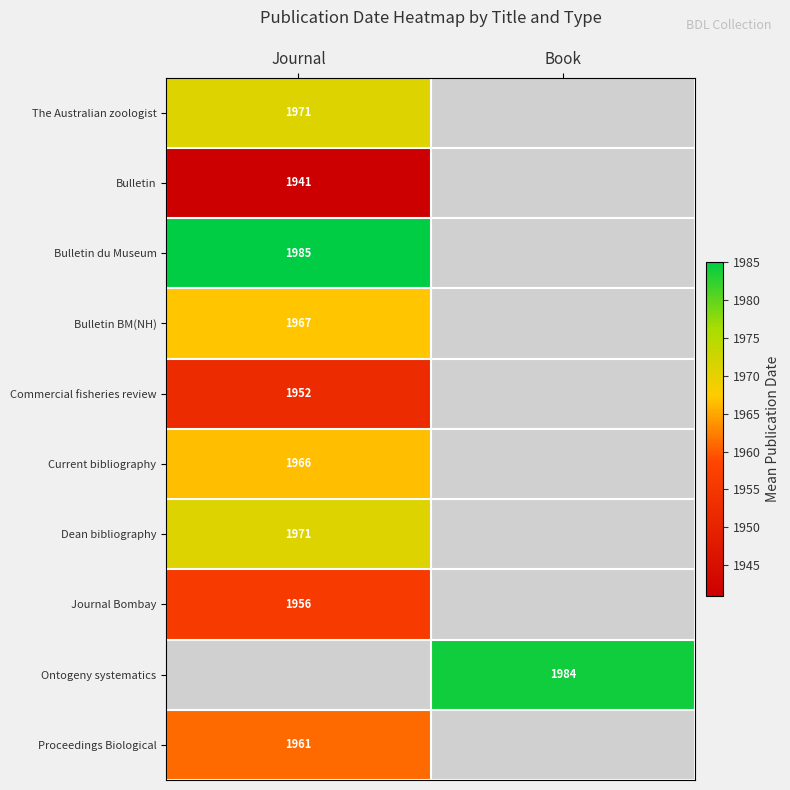

At which category does the chart reach its peak across all series?

Journal